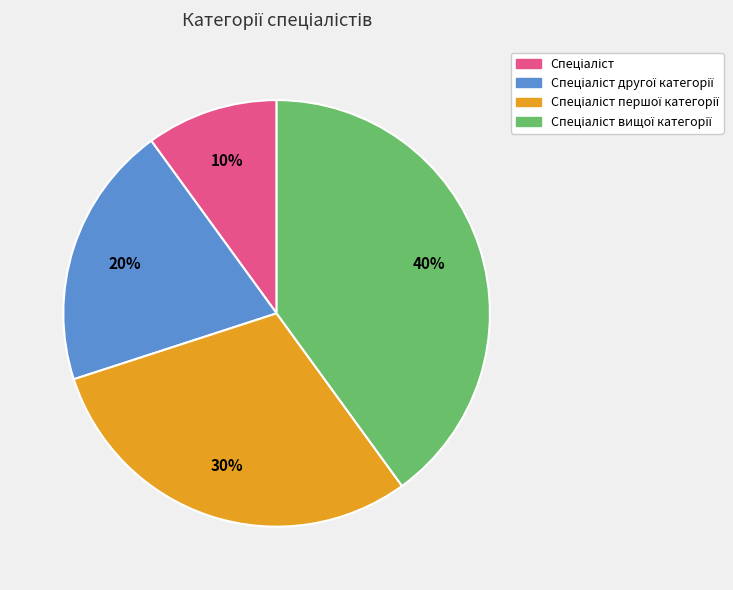

To the nearest percent, what is the difference between the largest and smallest slice percentages?

30%